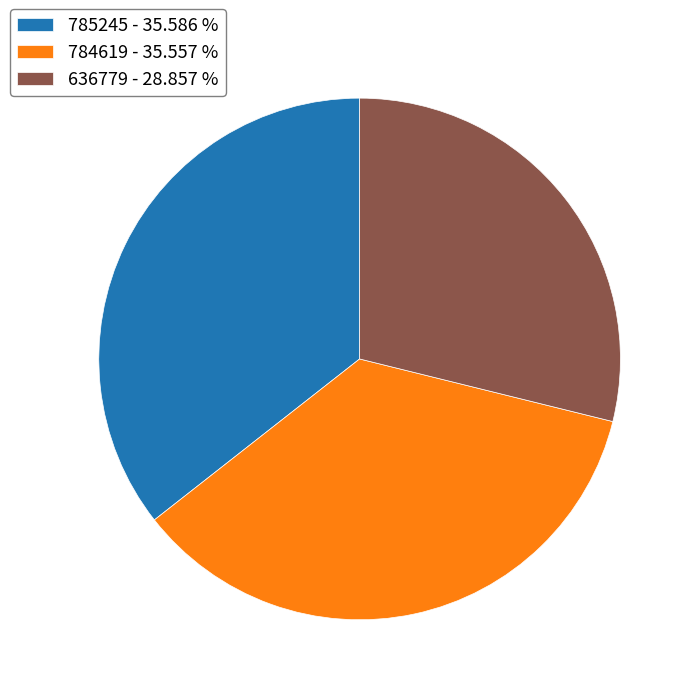

Does 785245 account for over 50% of the chart?

No